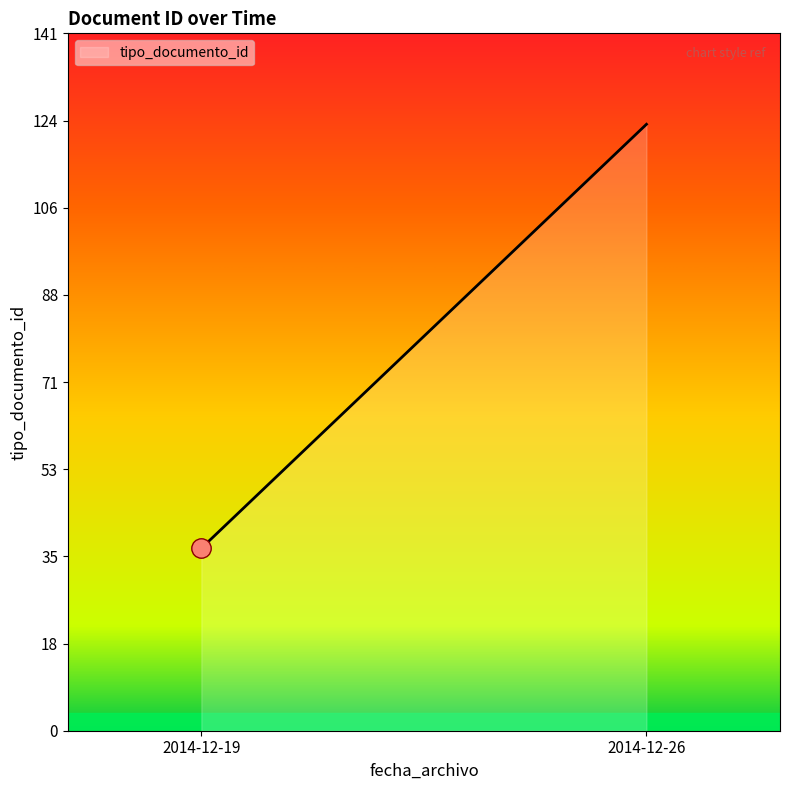

Which category has the lowest value across all series?

2014-12-19